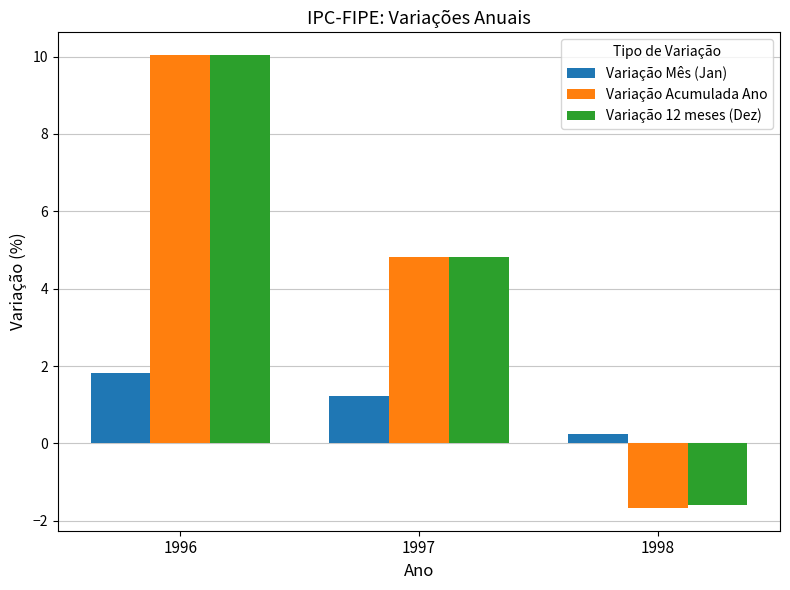

What is the total value across all series at 1996?

21.9